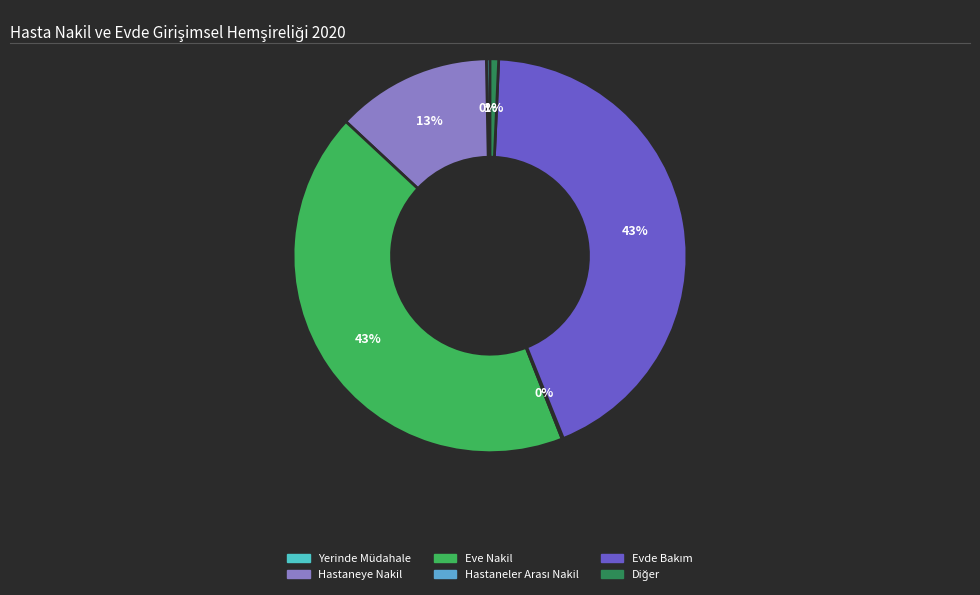

To the nearest percent, what is the average slice percentage?

17%